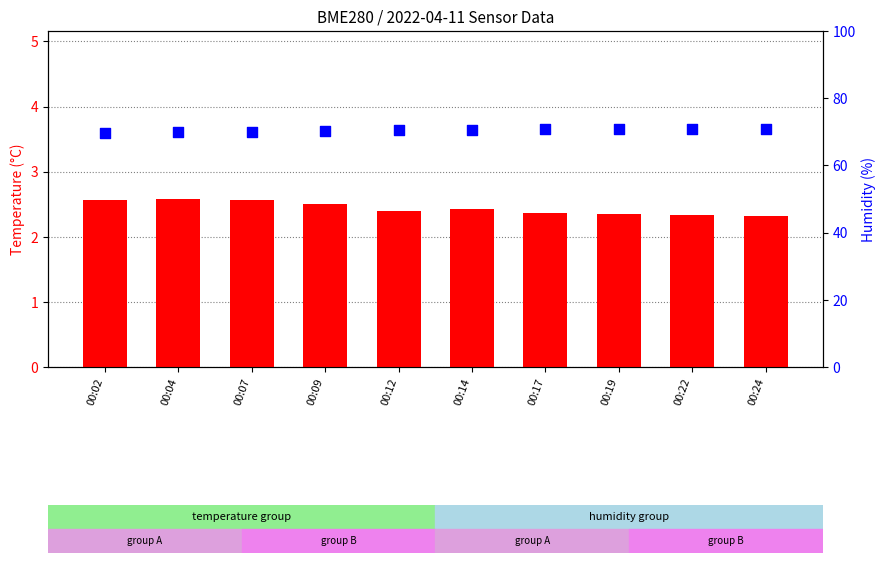

What is the total value across all series at 00:02?

72.4